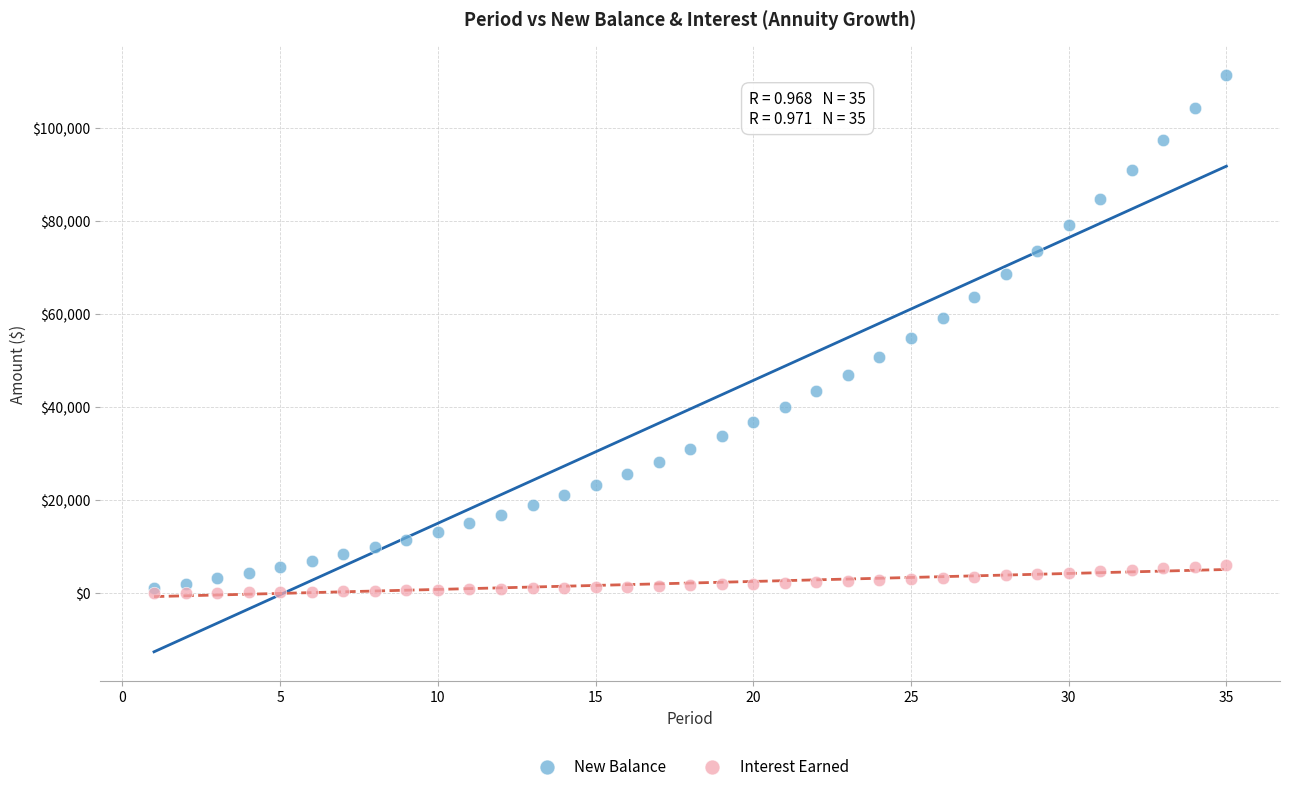

What are all the series names shown in the legend?

New Balance, Interest Earned